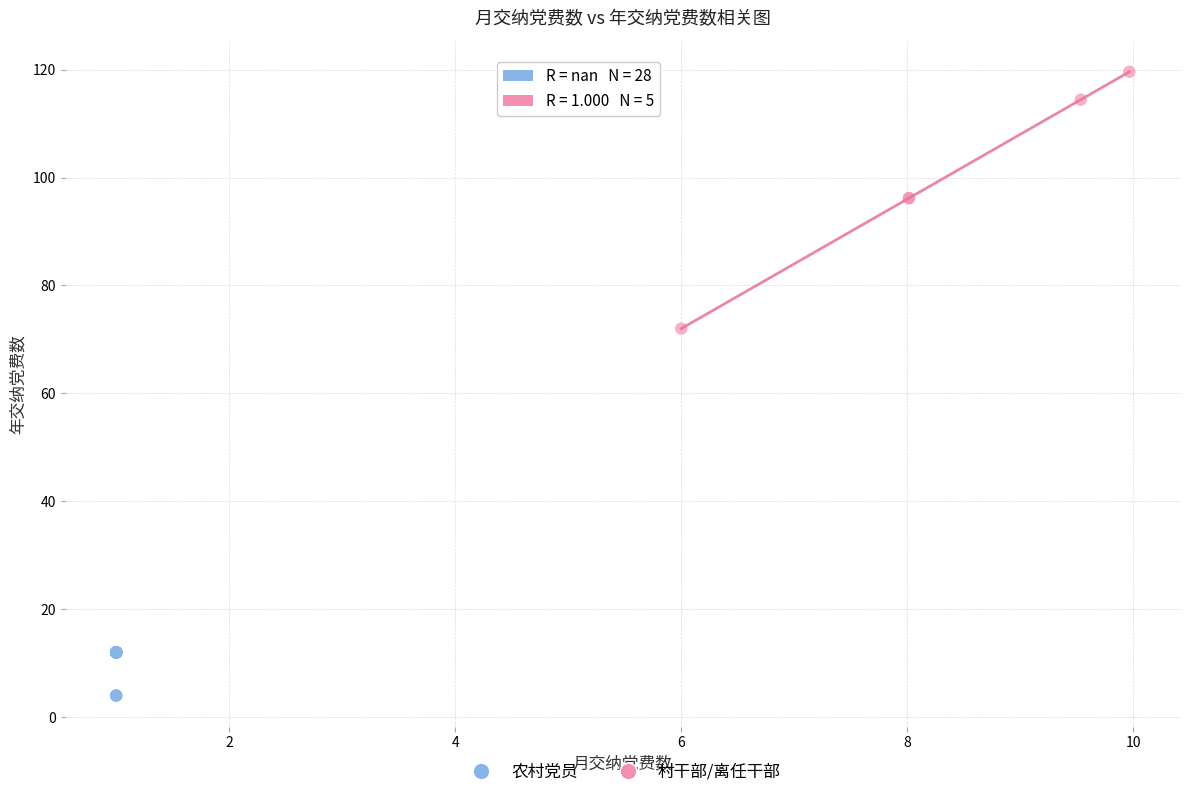

Which series contains the highest Y value?

村干部/离任干部